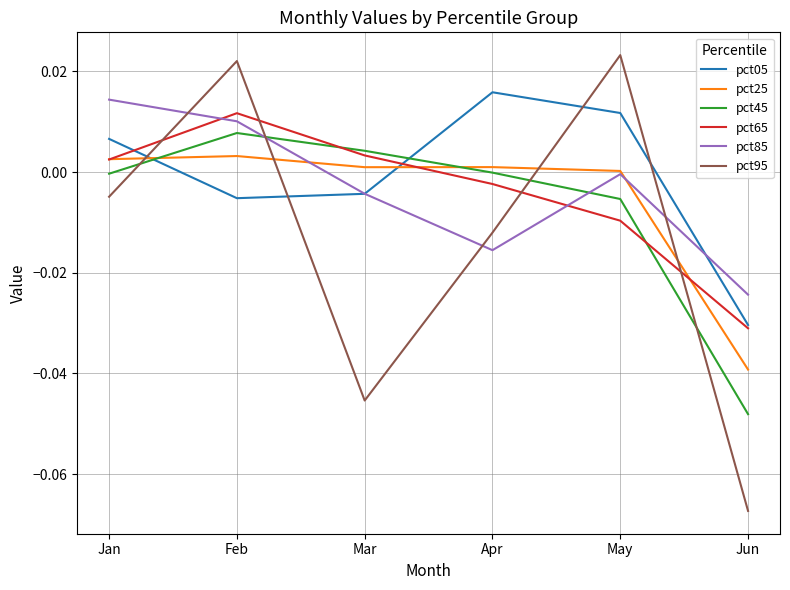

Which series changed the most between Mar and May?

pct95